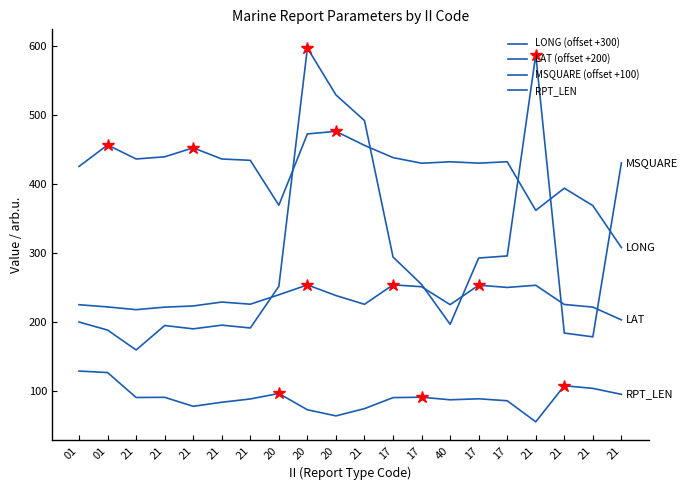

List the series in order of their overall mean, highest first.

LONG (offset +300), MSQUARE (offset +100), LAT (offset +200), RPT_LEN